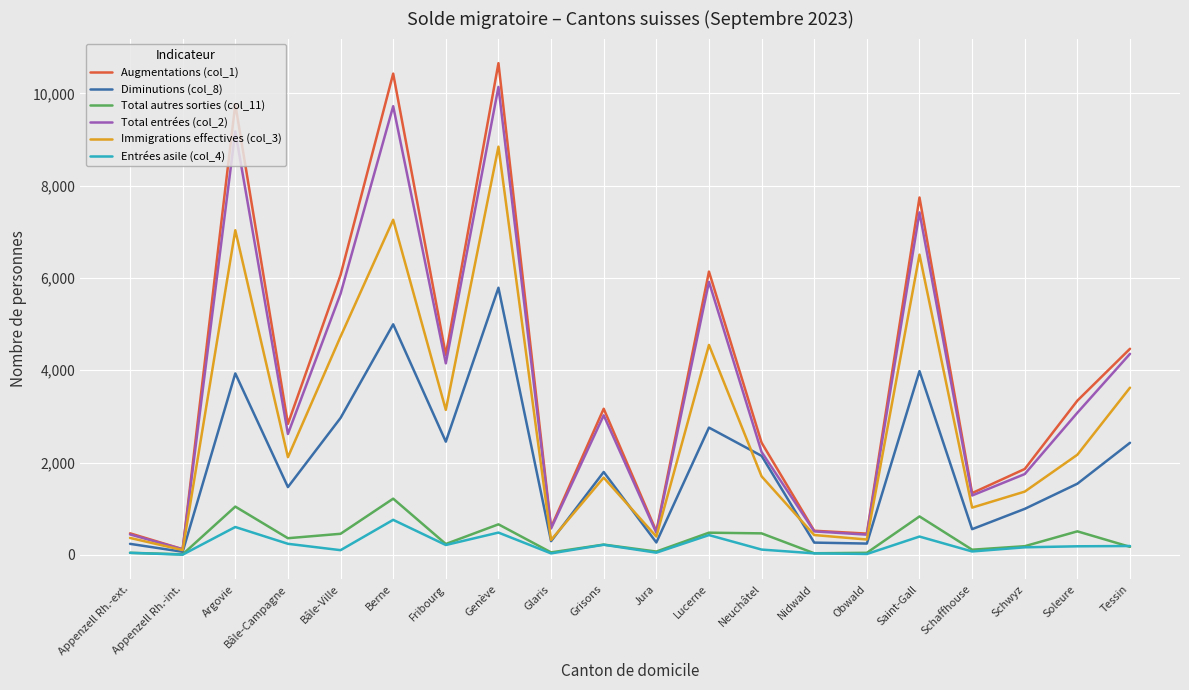

At which category does Augmentations (col_1) reach its first local peak?

Argovie